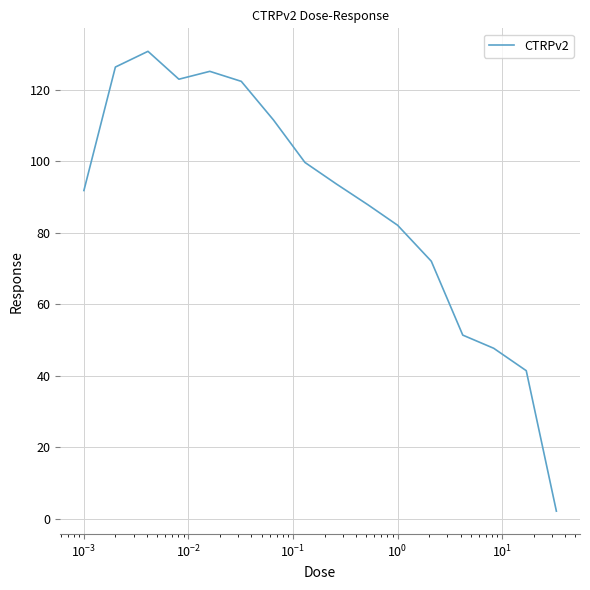

What is the smallest value displayed?

2.2